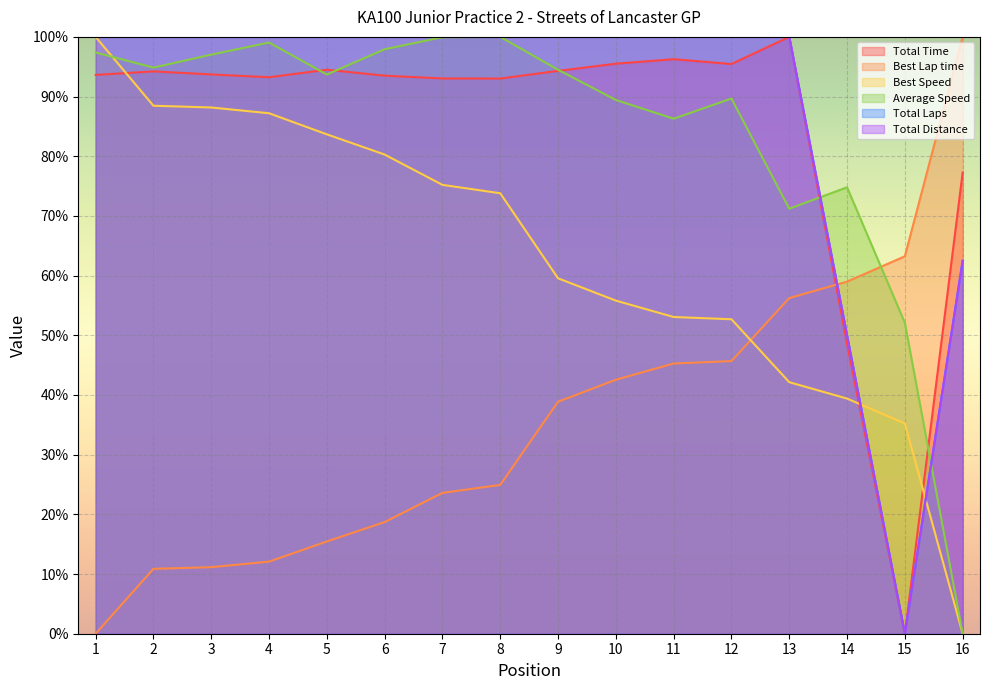

Where is the first local minimum for Average Speed?

2